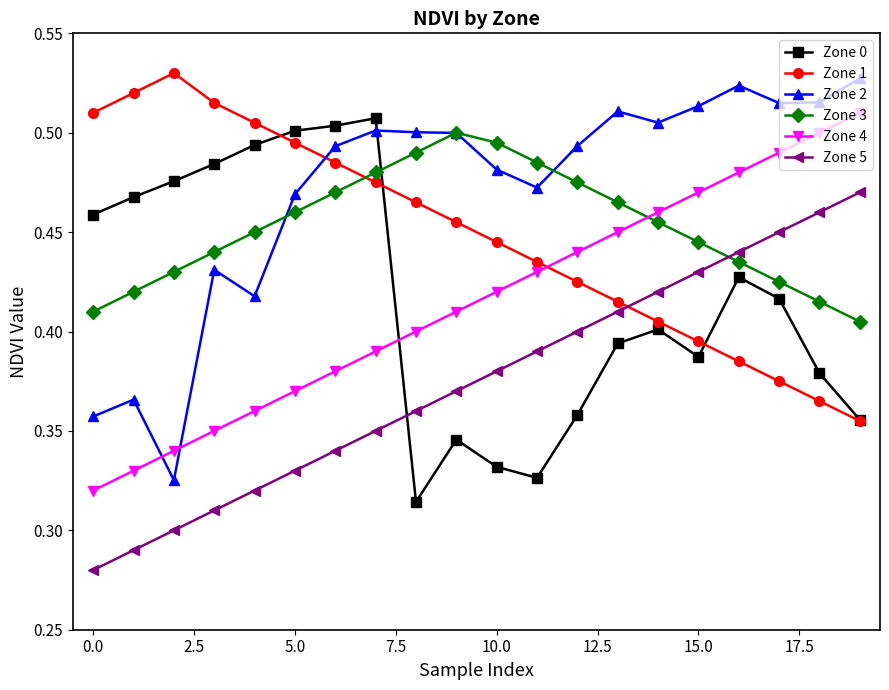

List the series in order of their peak value, lowest first.

Zone 5, Zone 3, Zone 0, Zone 4, Zone 2, Zone 1